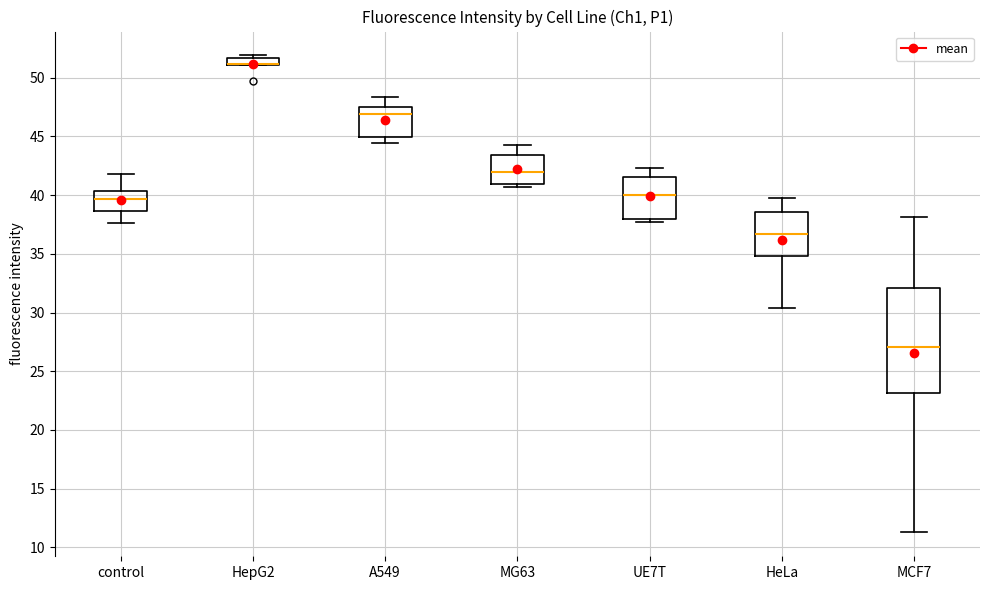

Where does the median line of the box for MG63 sit on the y-axis? The values are not printed on the chart, so give them approximately, as read against the axis.

42.0